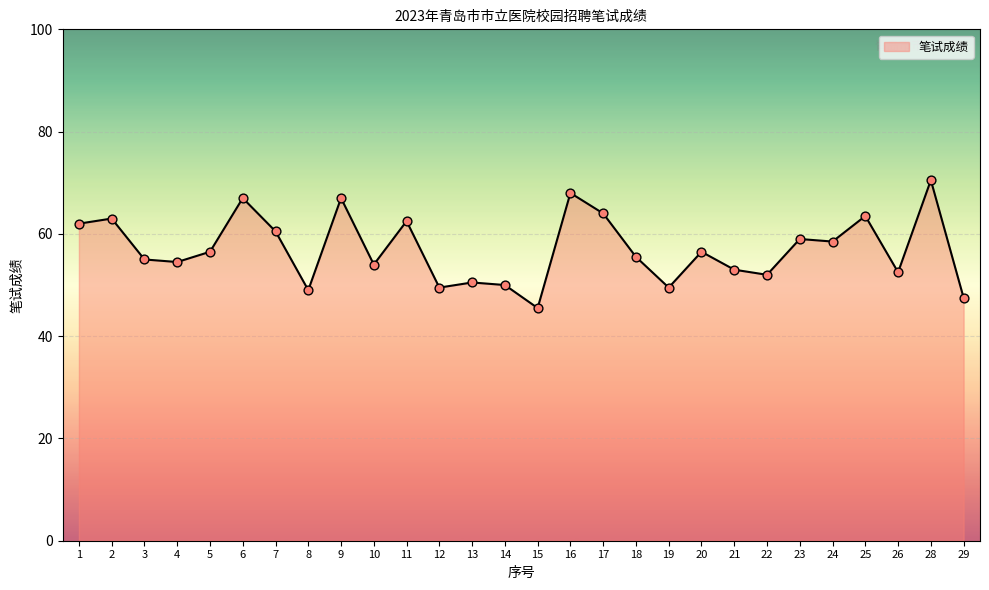

What is the change in value from 7 to 23?

-1.5